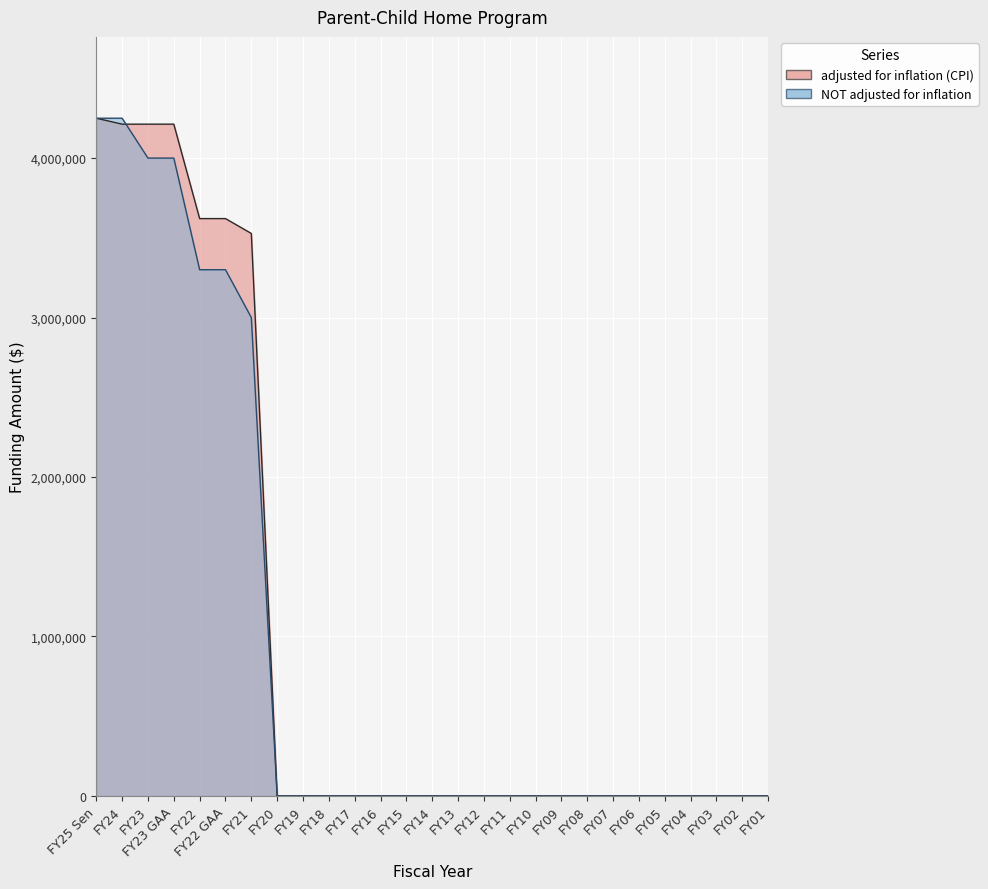

At which label does NOT adjusted for inflation reach its peak?

FY25 Sen